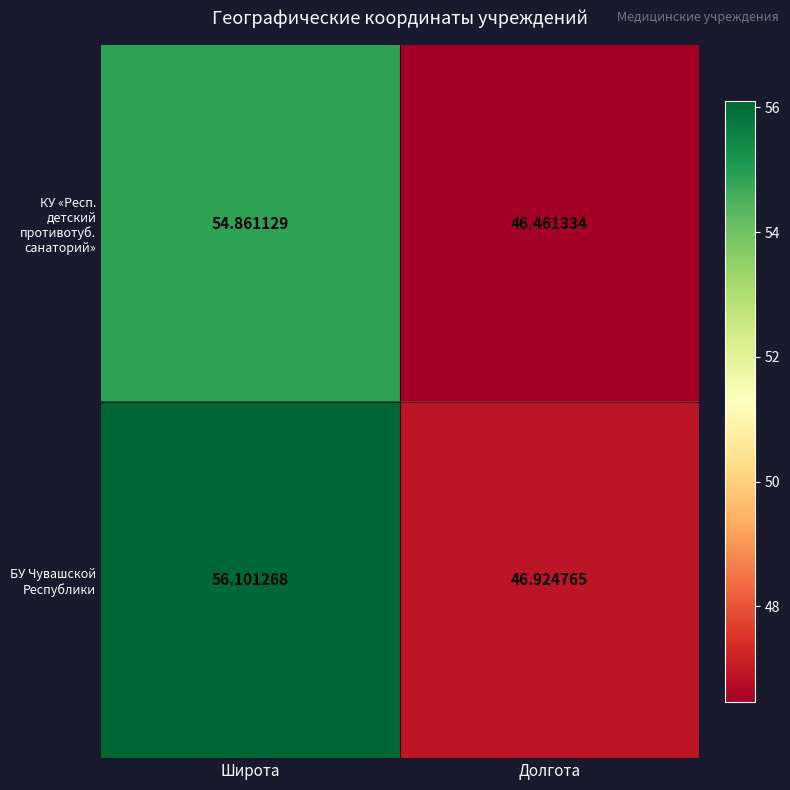

Count the number of categories in the chart.

2